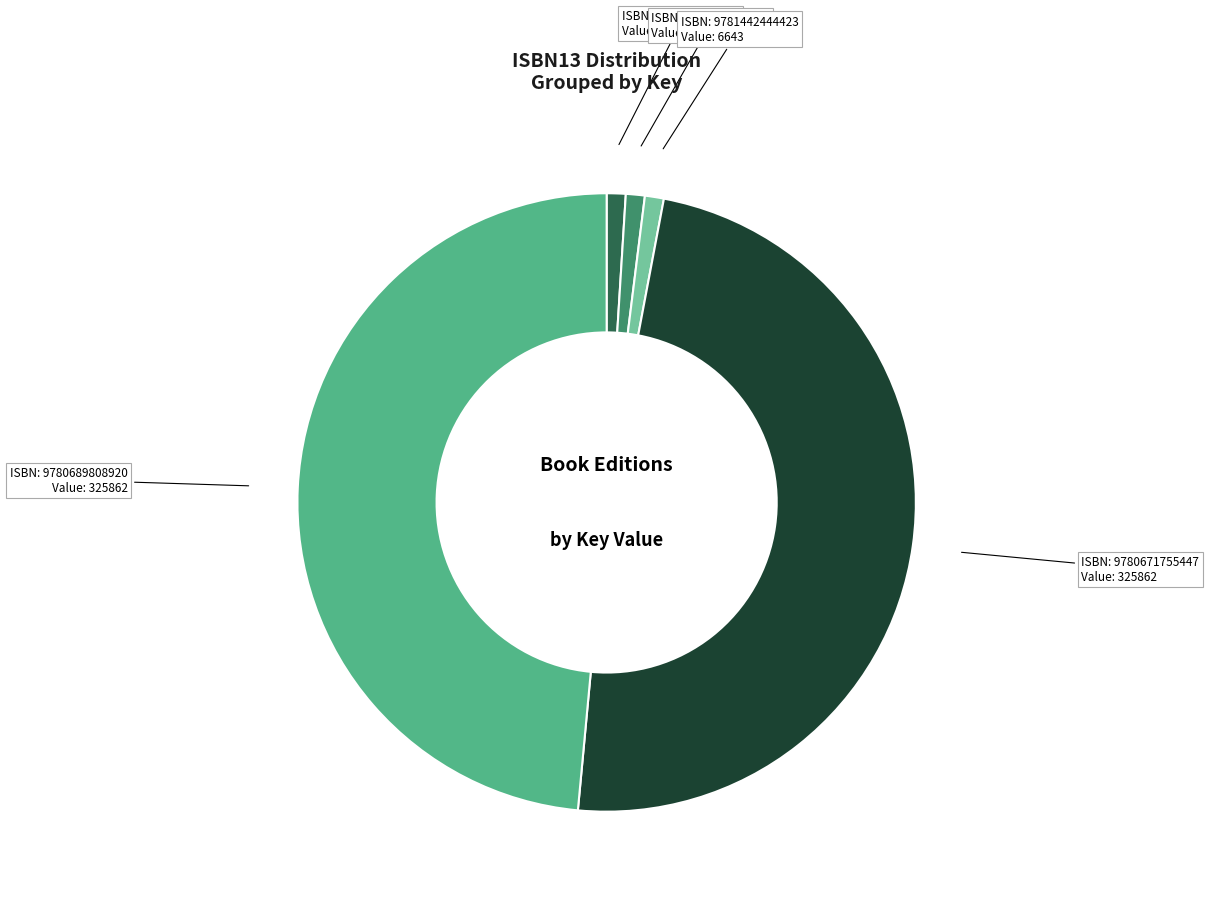

How many slices are in this pie chart?

5